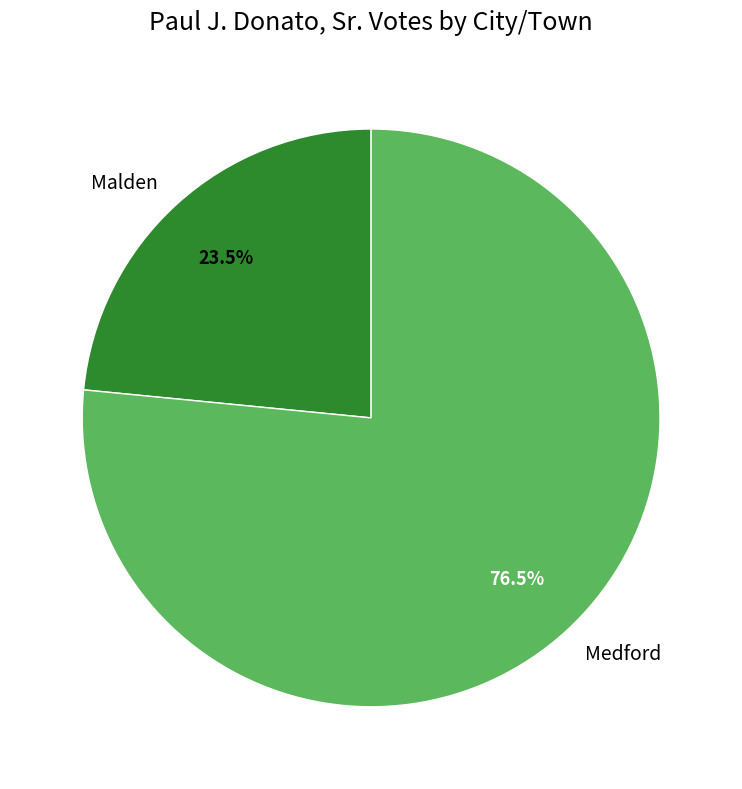

Is there a majority slice in this chart?

Yes